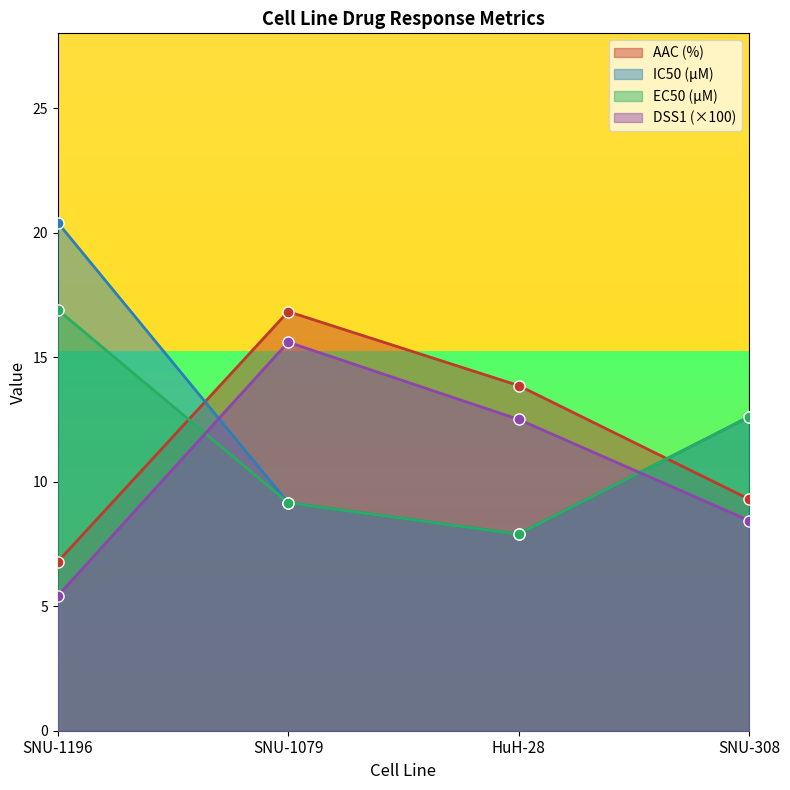

At which category does EC50 (µM) reach its first local valley?

HuH-28